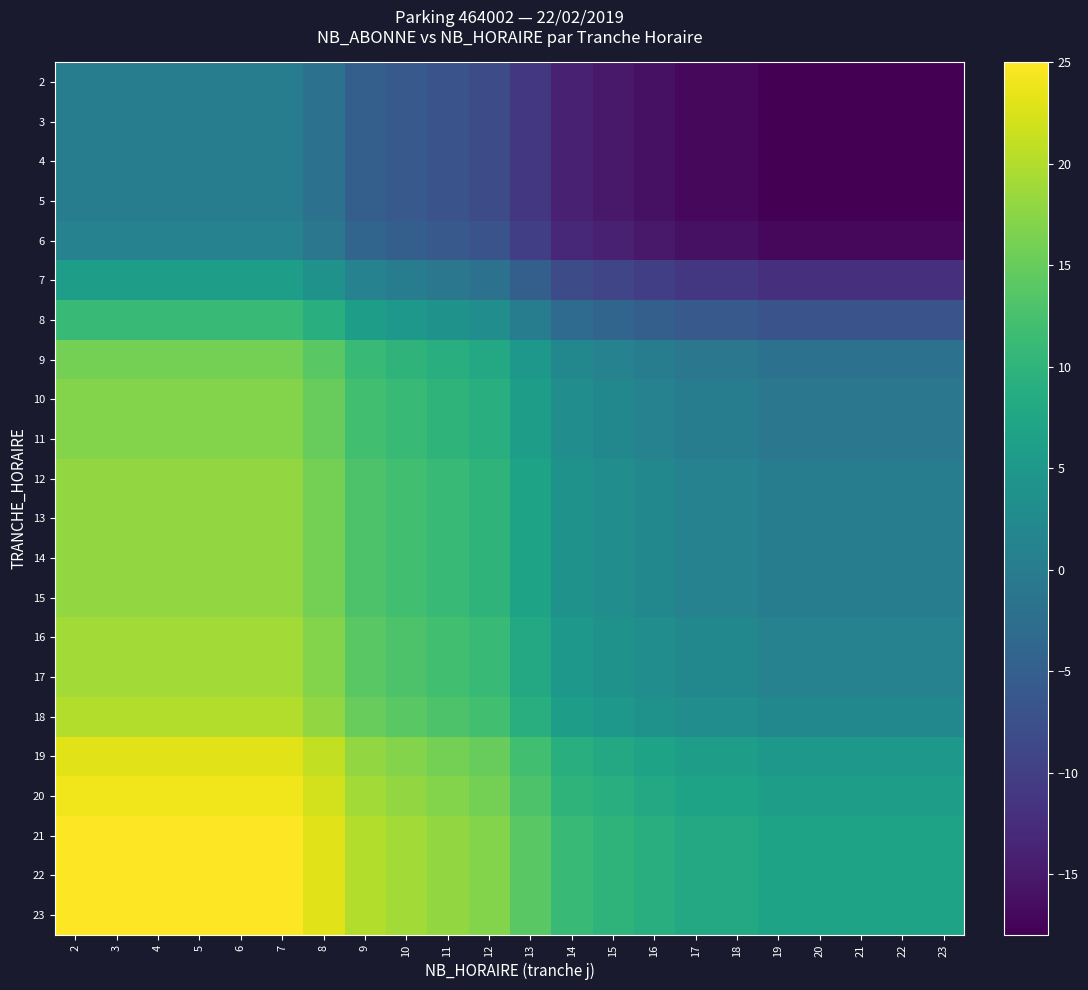

What is the minimum value shown in the chart?

-18